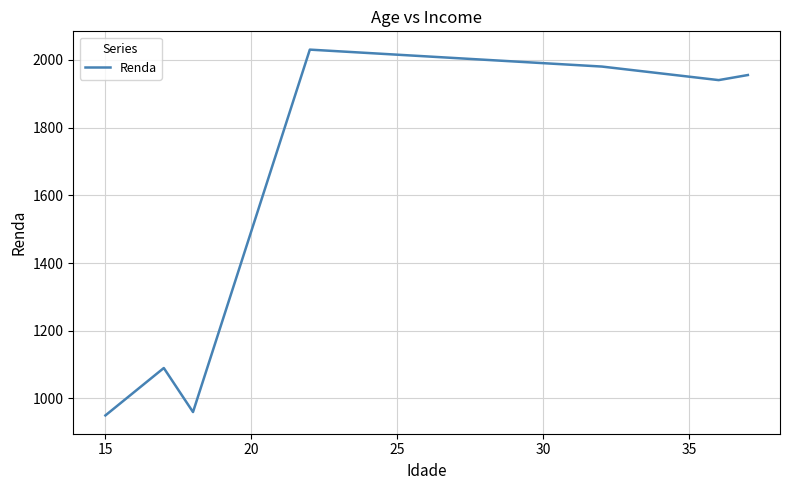

What is the smallest value displayed?

950